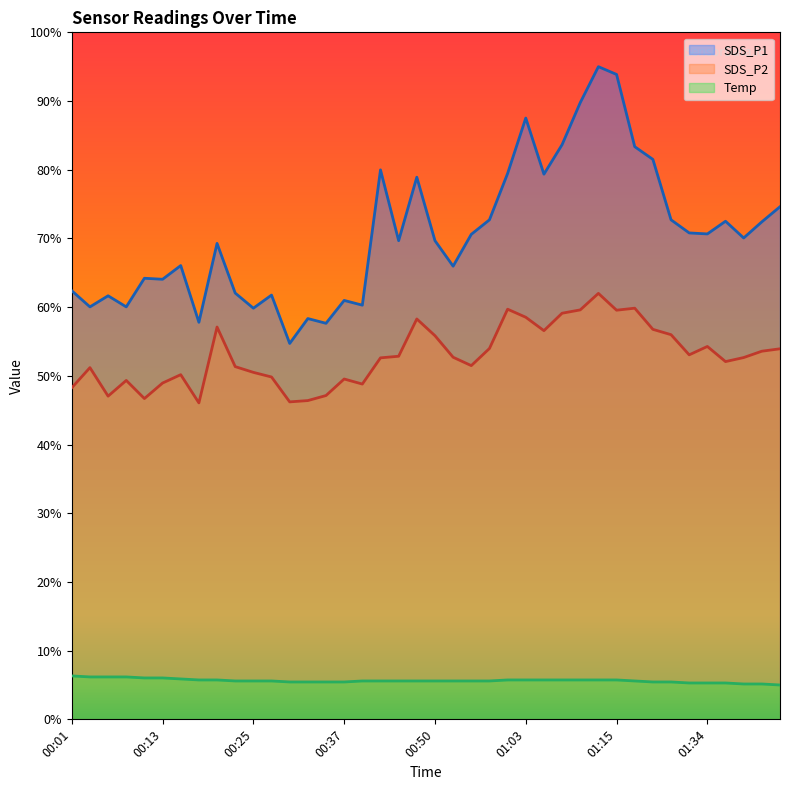

Which category has the highest value in the SDS_P2 series?

01:13